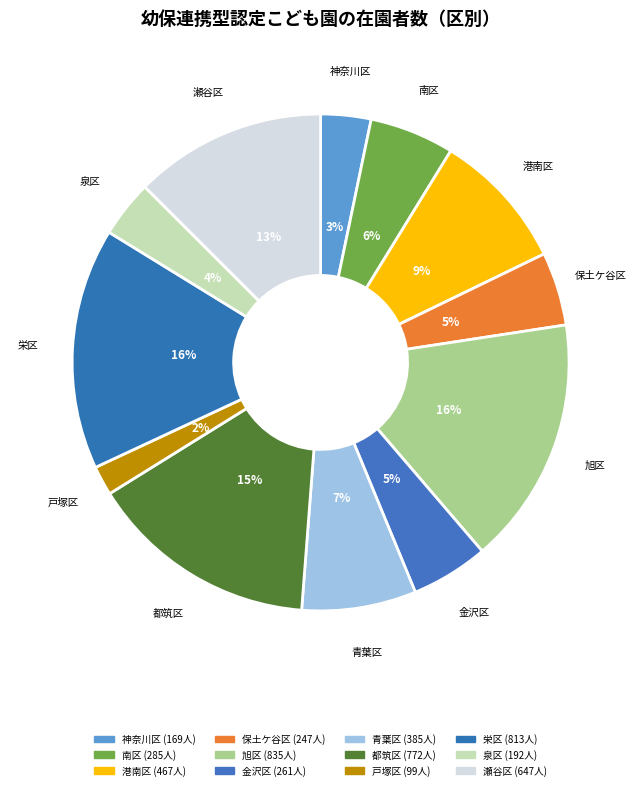

How many segments does this pie chart have?

12